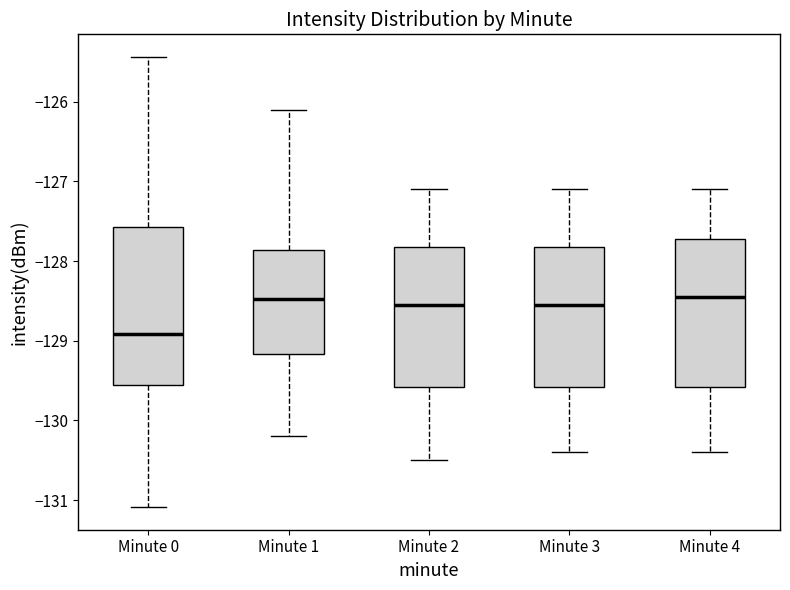

Comparing the boxes themselves (not the whiskers), which one is the tallest?

Minute 0